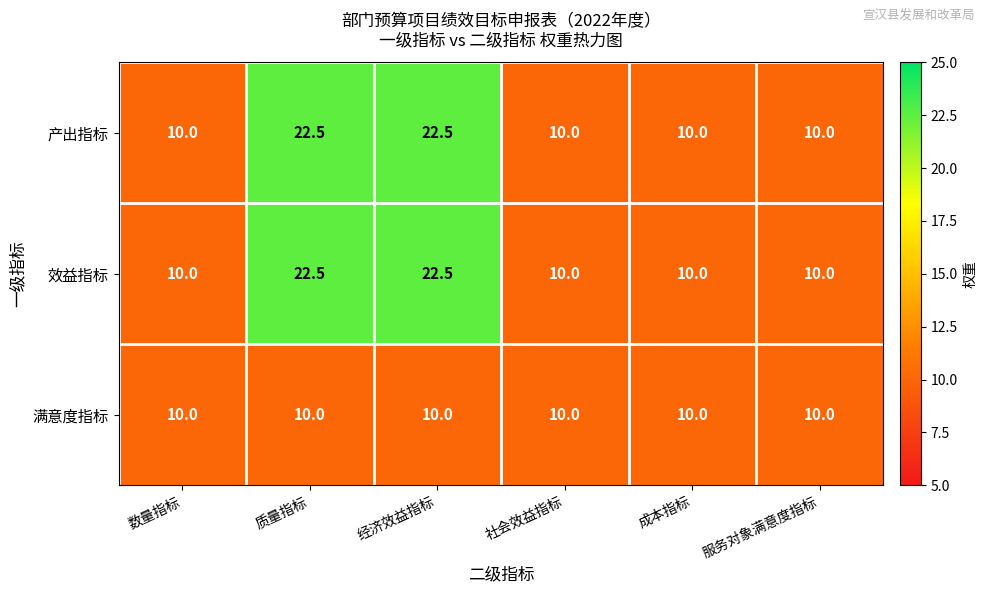

Is it true that 产出指标 equals 10.6 at 质量指标?

False